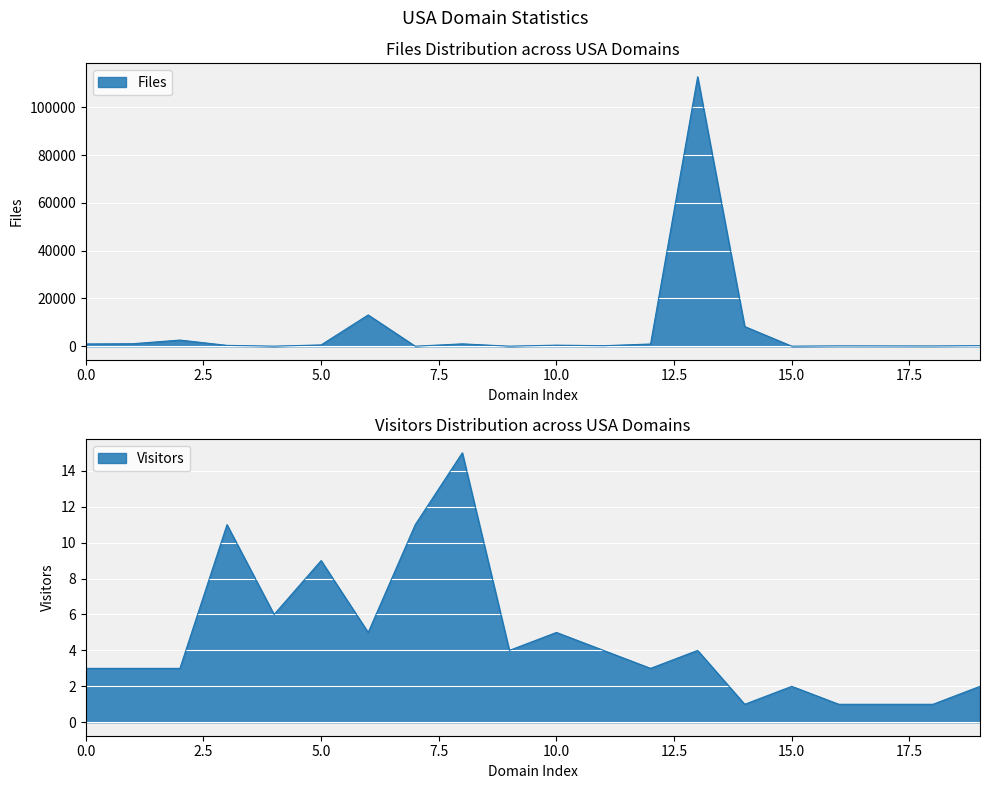

True or false: Visitors and Files intersect in this chart.

False